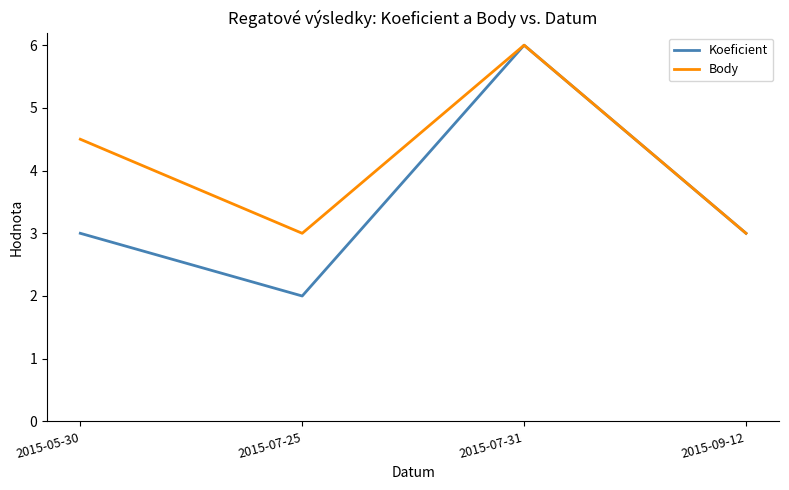

Reading right to left, transcribe all the data shown in this chart.

Koeficient: 3.0	6.0	2.0	3.0
Body: 3.0	6.0	3.0	4.5